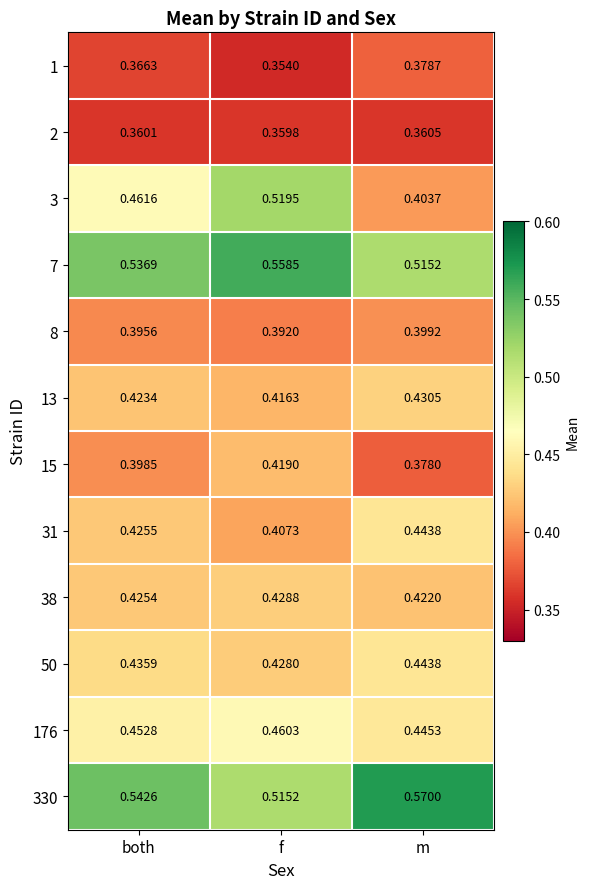

List the labels in order of 176 value, smallest first.

m, both, f